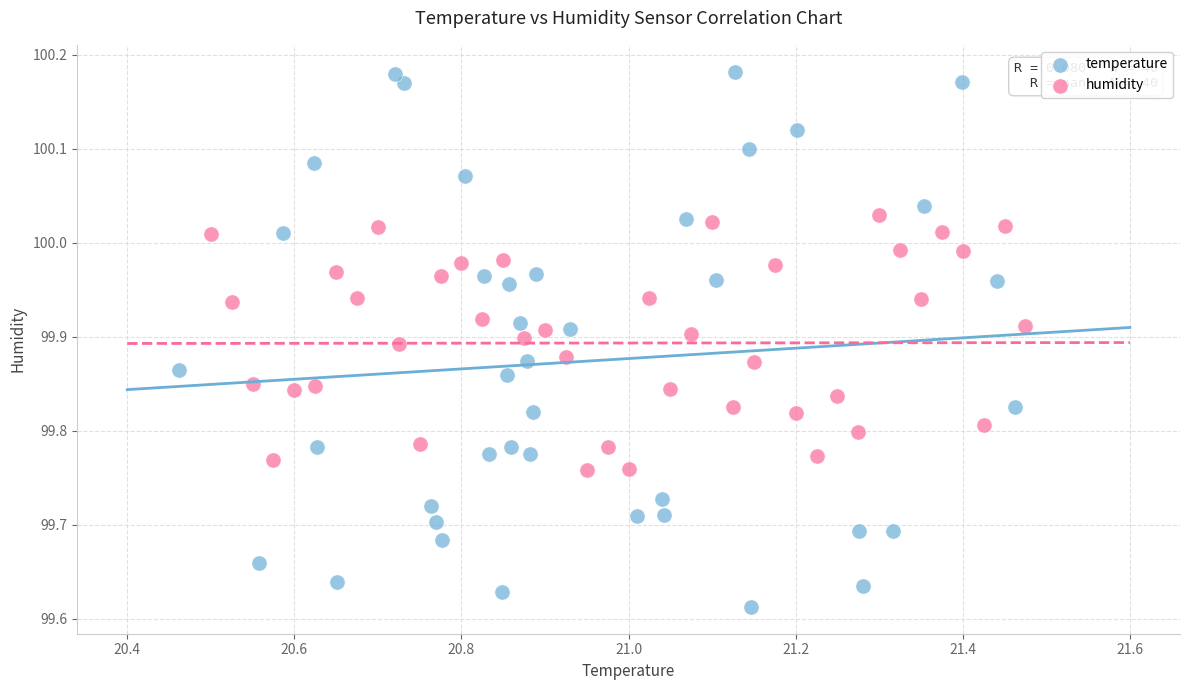

Which series has the widest spread of Y values?

temperature